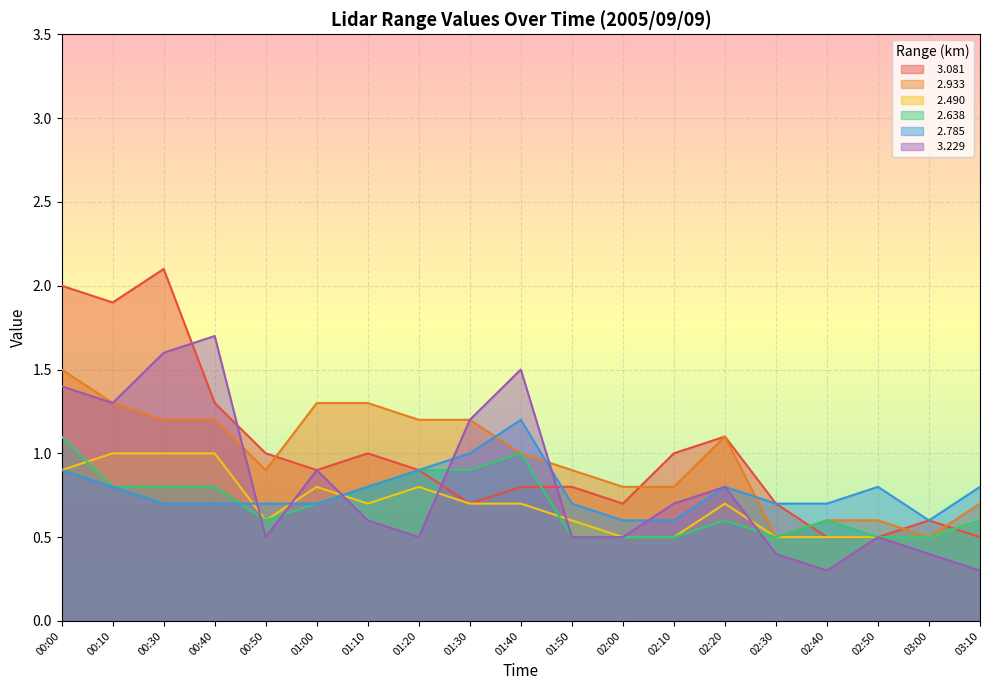

Which series changed the most between 01:40 and 02:40?

  3.229